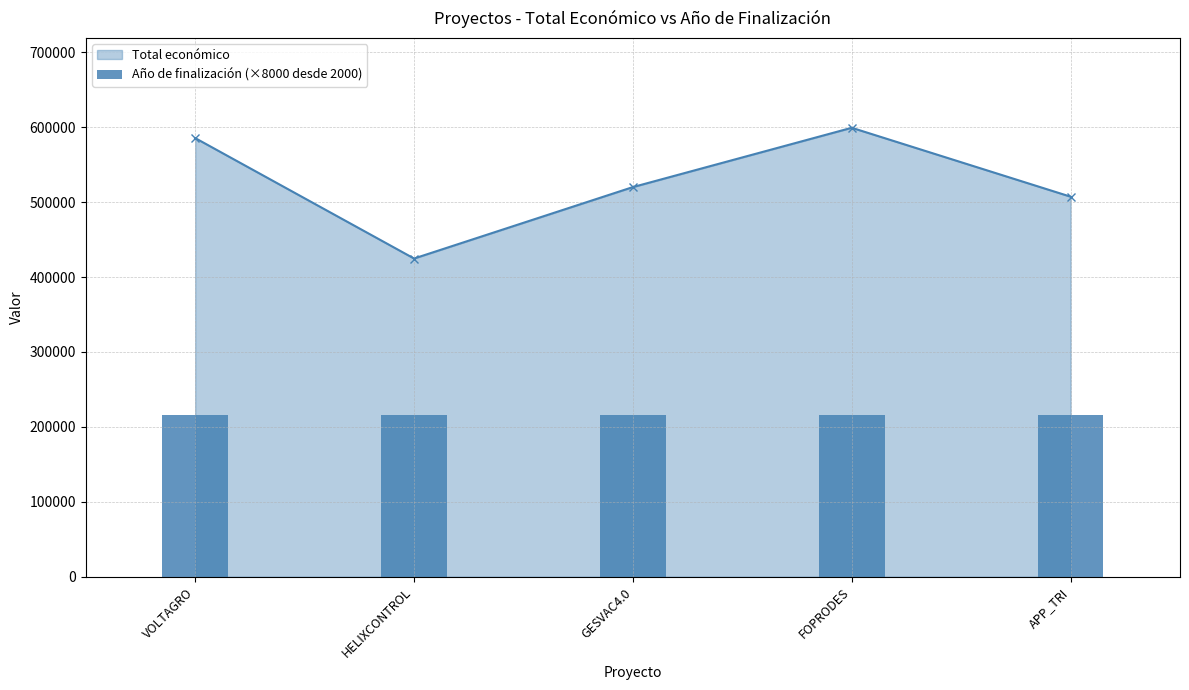

Does the chart contain any negative values?

No